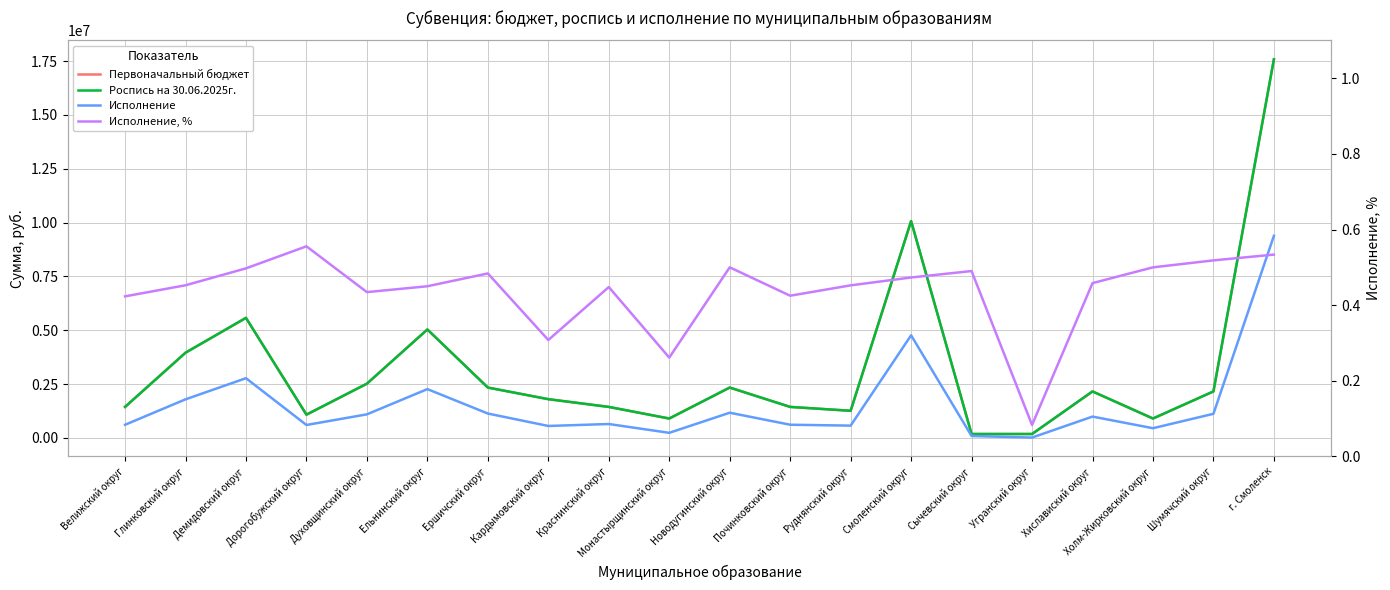

At how many categories does at least one series exceed 4464563?

4